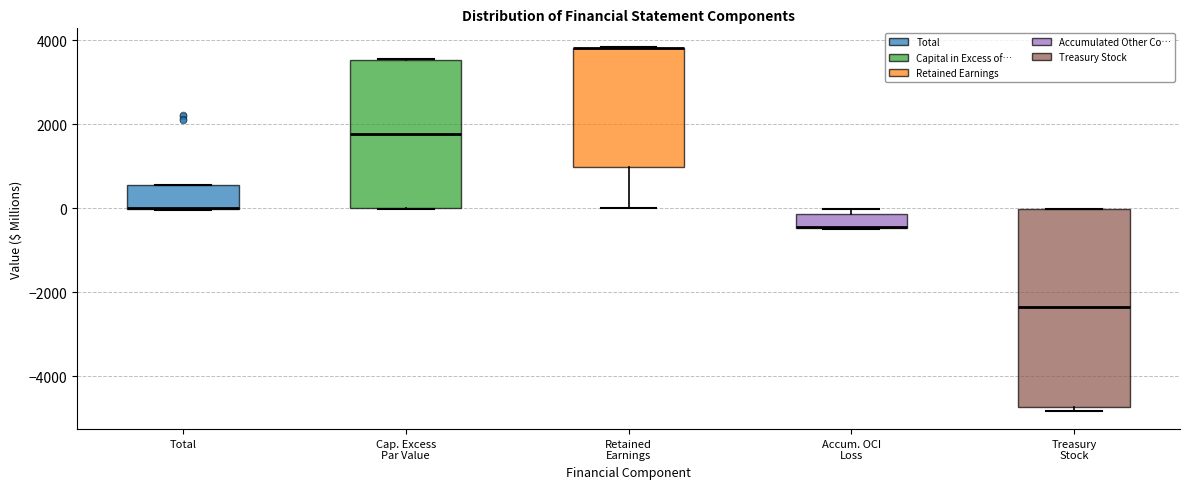

Comparing the boxes themselves (not the whiskers), which one is the tallest?

Treasury Stock